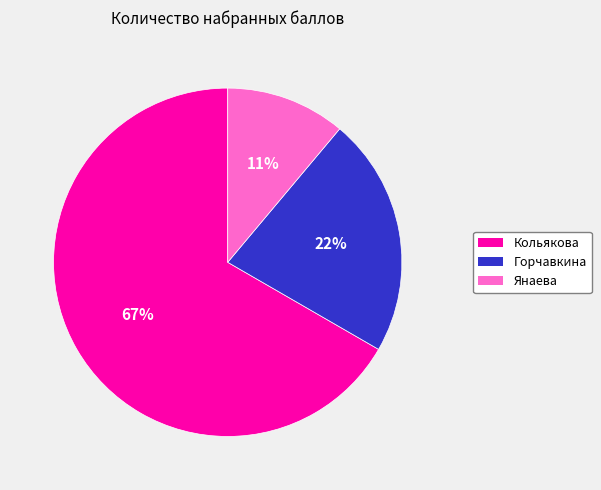

To the nearest percent, what is the difference between the largest and smallest slice percentages?

56%